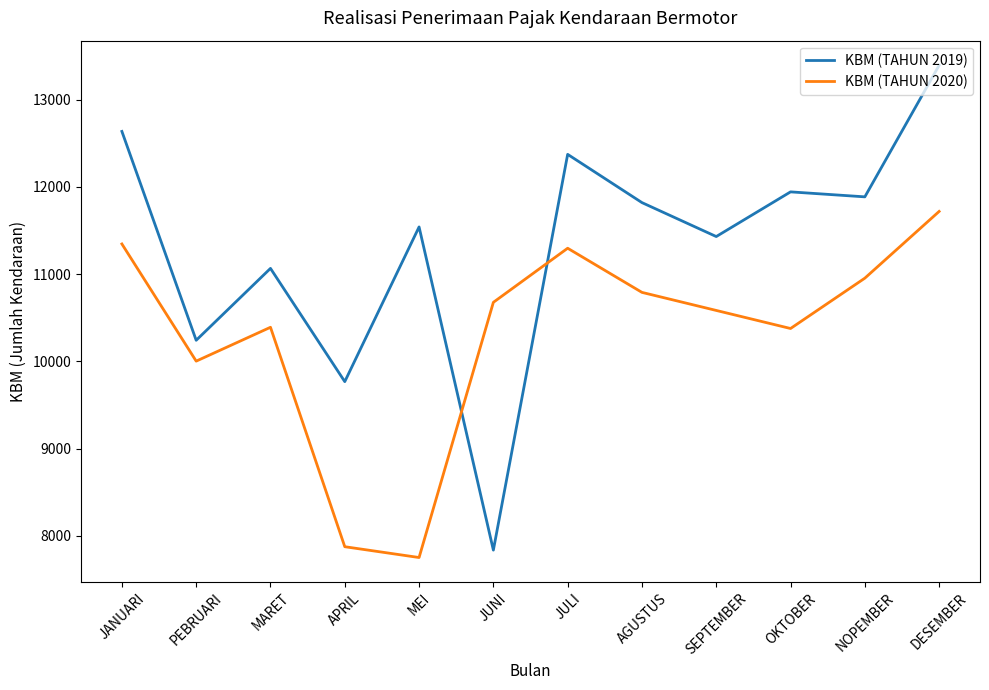

What is the smallest value displayed?

7751